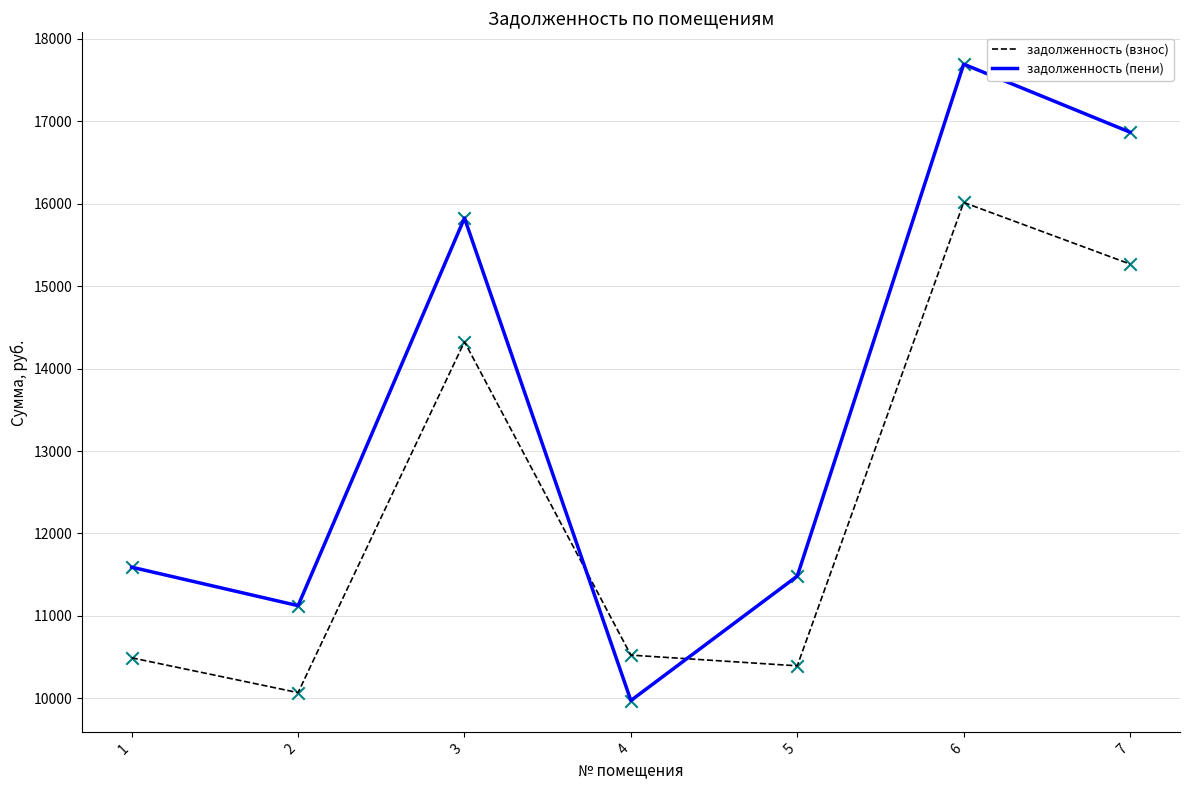

At how many categories does at least one series exceed 13480?

3